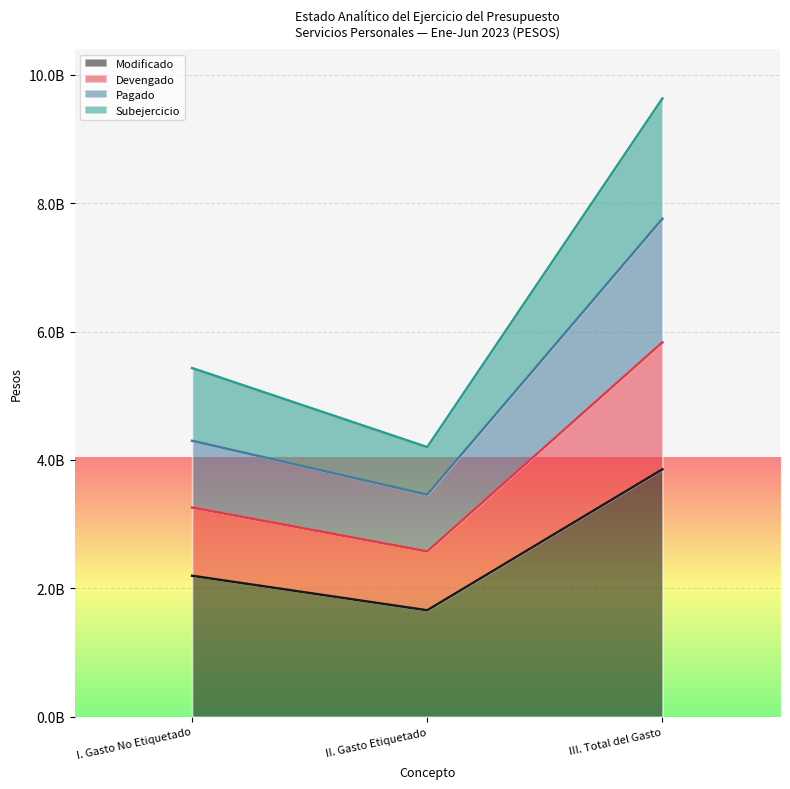

What is the label of the 3rd point from the right?

I. Gasto No Etiquetado